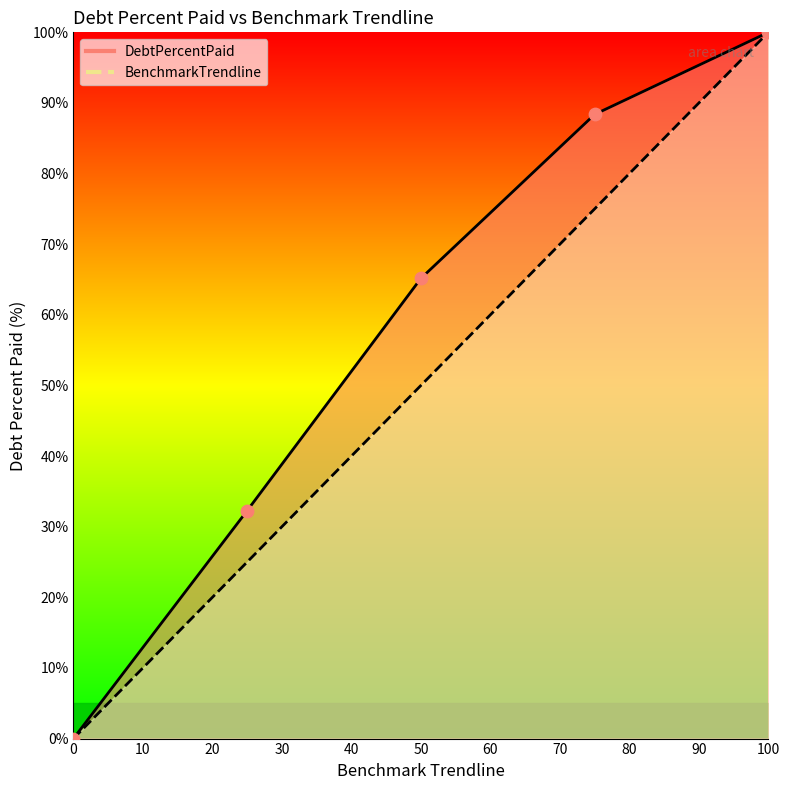

Which series reaches the maximum Y coordinate?

DebtPercentPaid